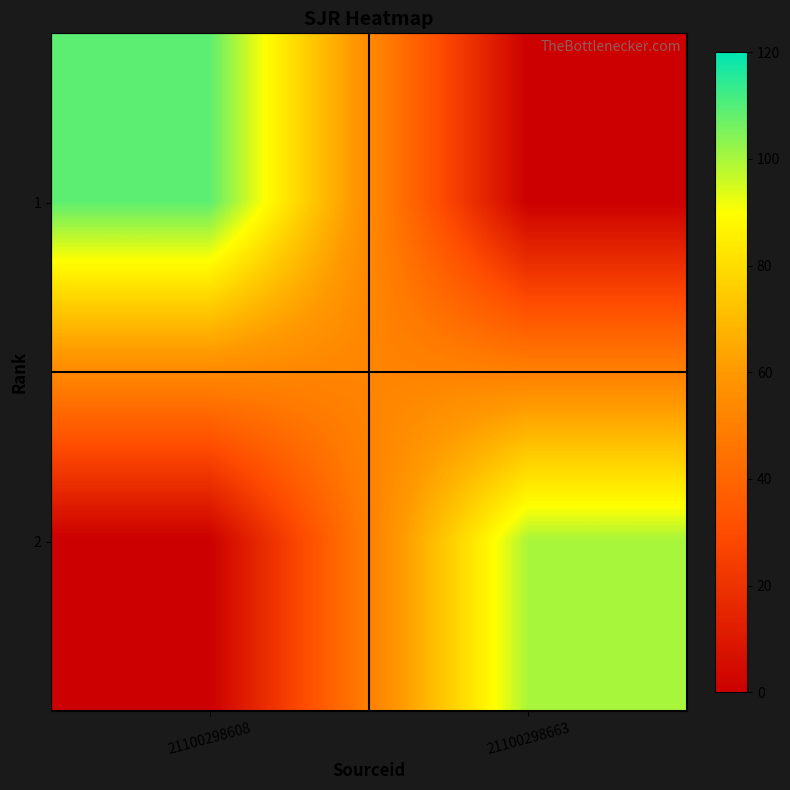

Reading left to right, extract all data points from this chart.

1: 21100298608=109	21100298663=0
2: 21100298608=0	21100298663=100